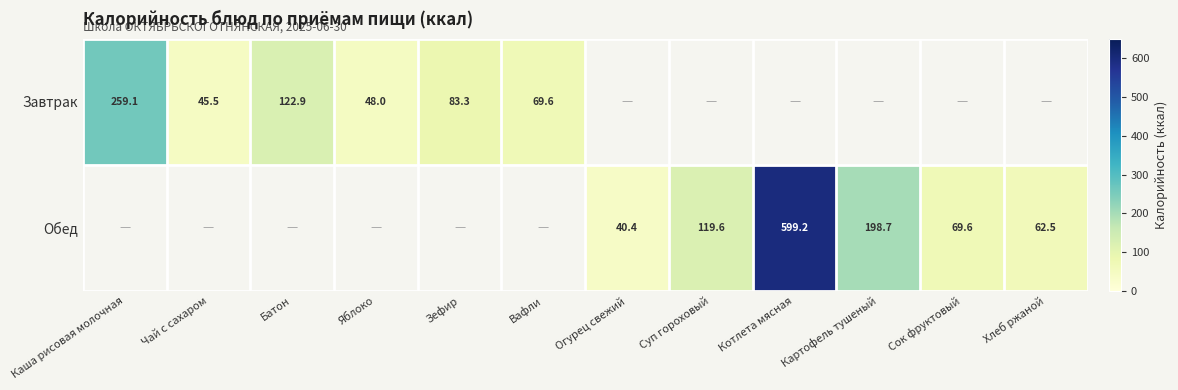

The Завтрак series shows 73.1 at Чай с сахаром. True or false?

False